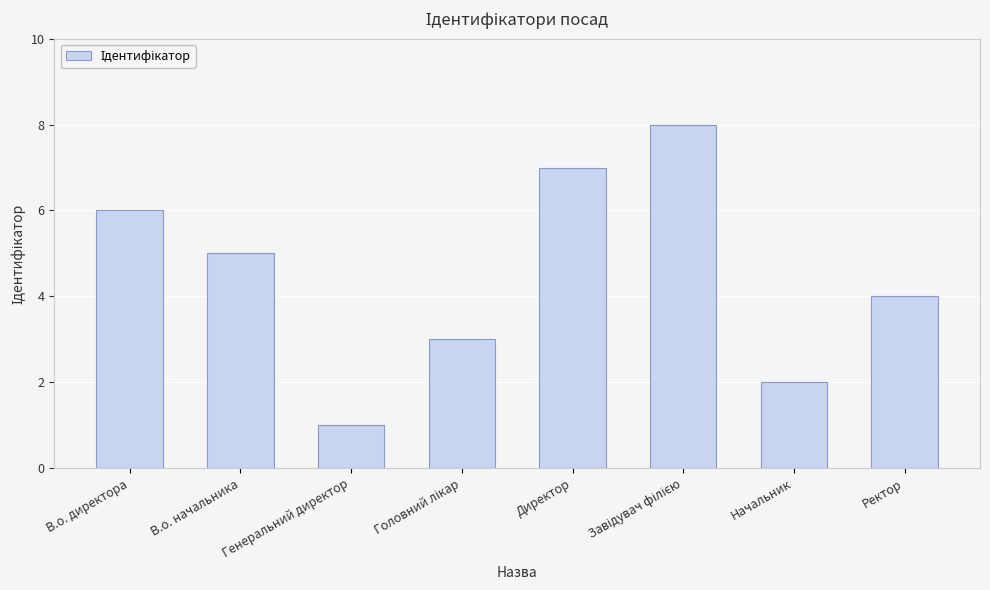

Which label corresponds to the smallest value in the chart?

Генеральний директор